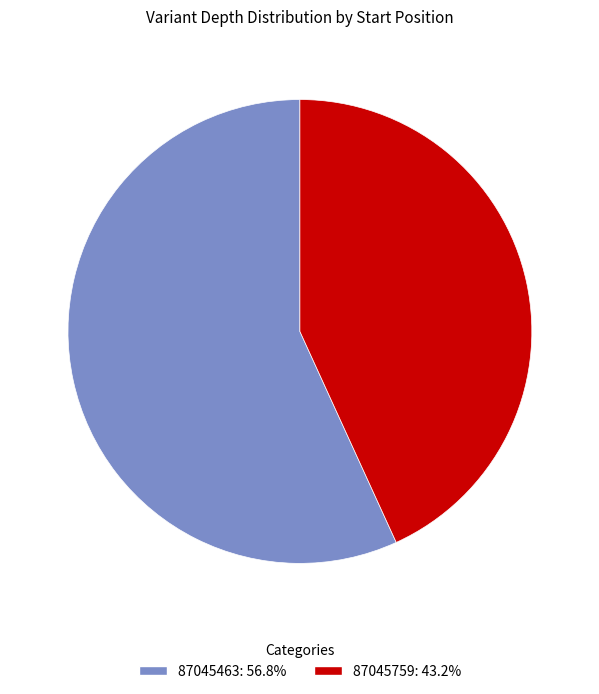

Is the sum of 87045759: 43.2% and 87045463: 56.8% greater than half?

Yes